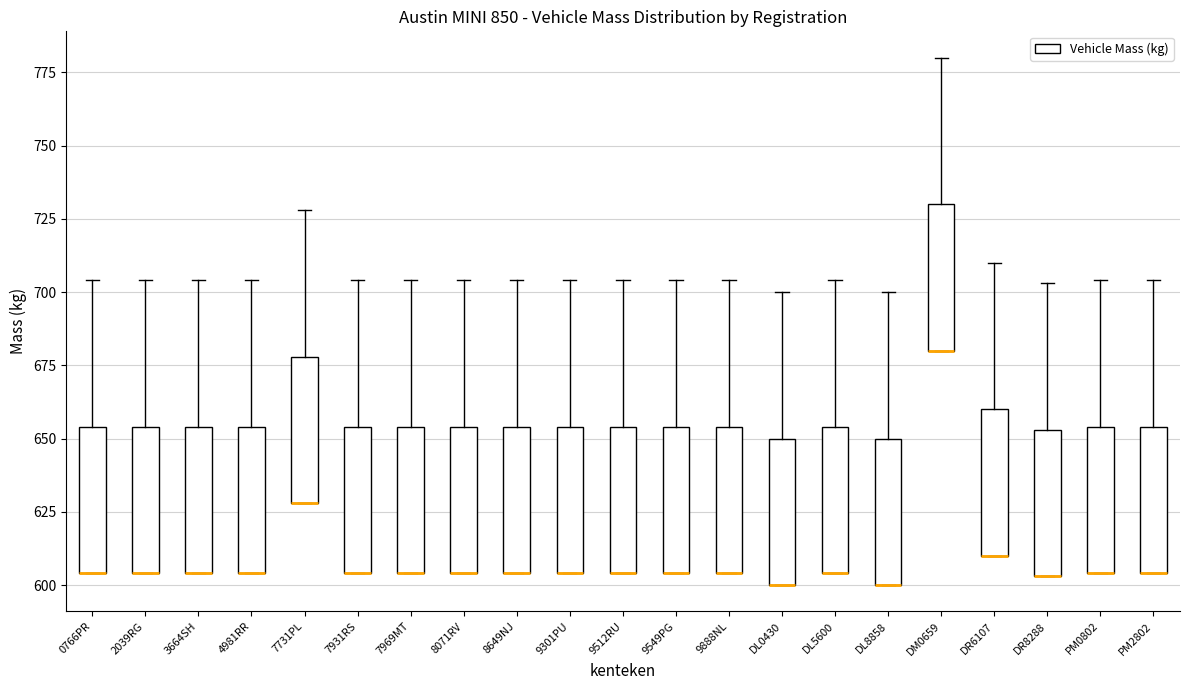

Where does the upper whisker of the box for 2039RG end on the y-axis? The values are not printed on the chart, so give them approximately, as read against the axis.

705